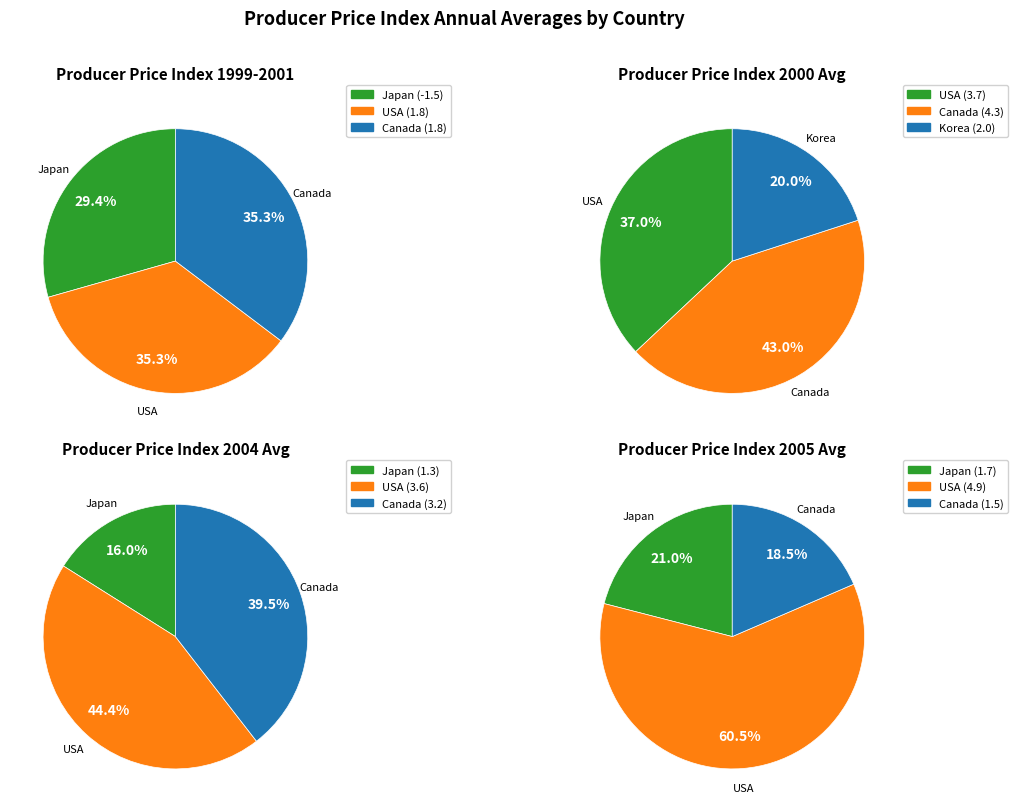

Is it true that 2001 is 22% of the pie?

False